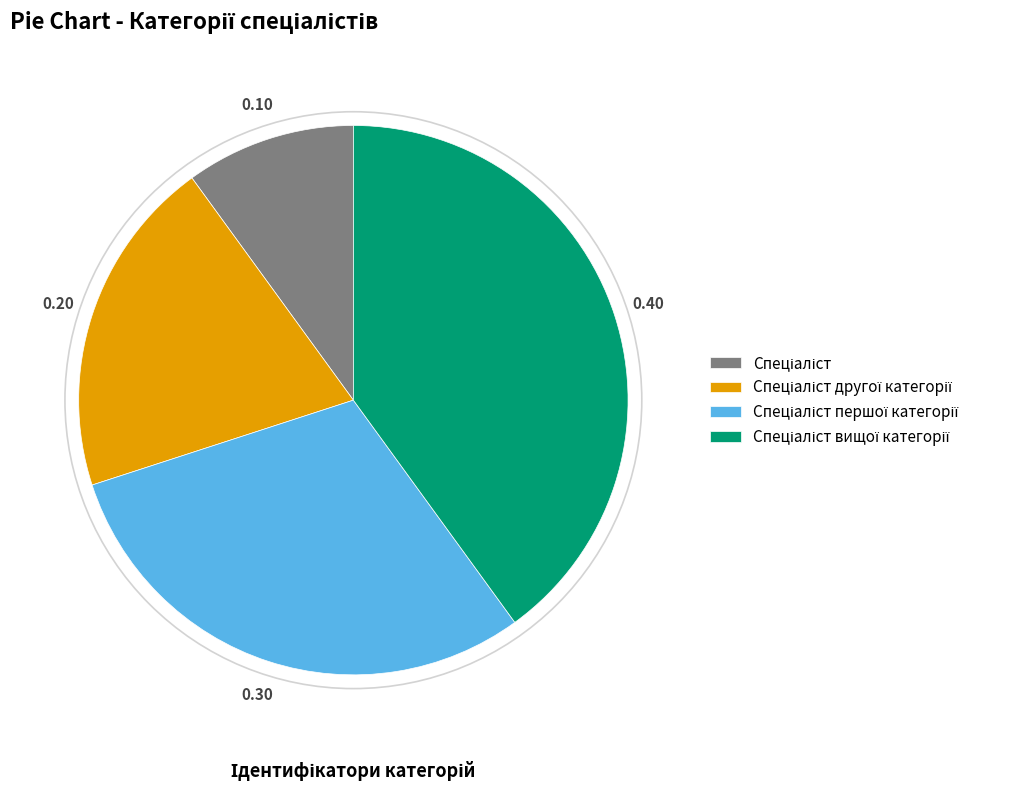

Is there any slice that represents more than half of the pie?

No